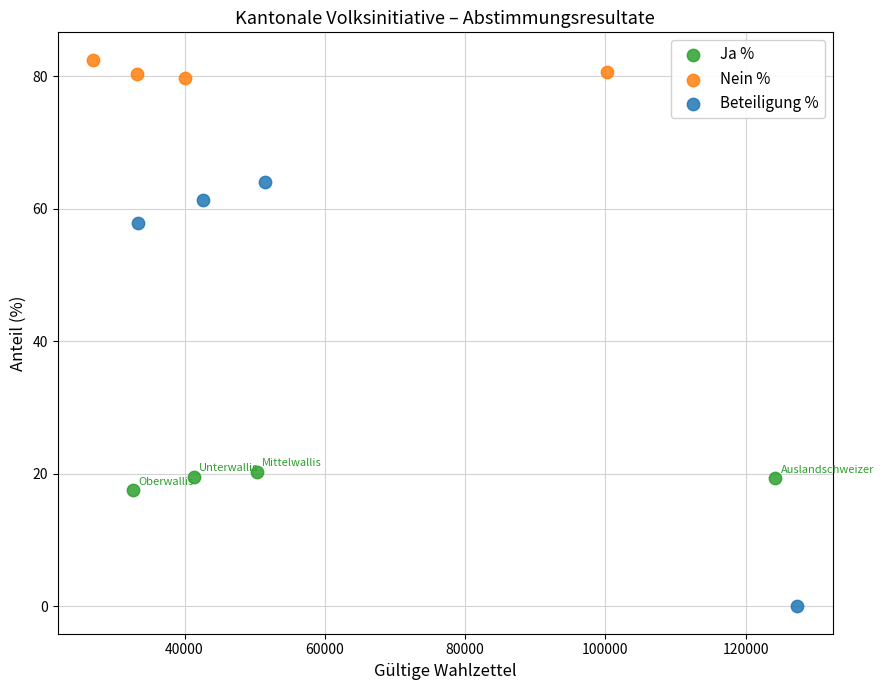

Which series has the largest Y range (max minus min)?

Beteiligung %